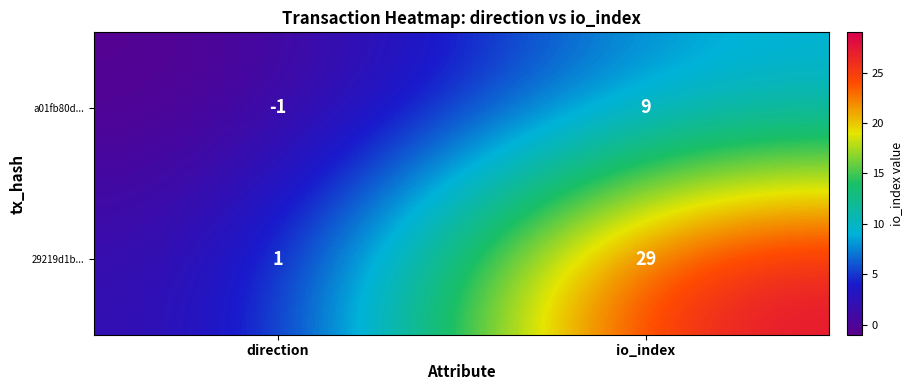

Is it true that a01fb80d... equals -2 at direction?

False